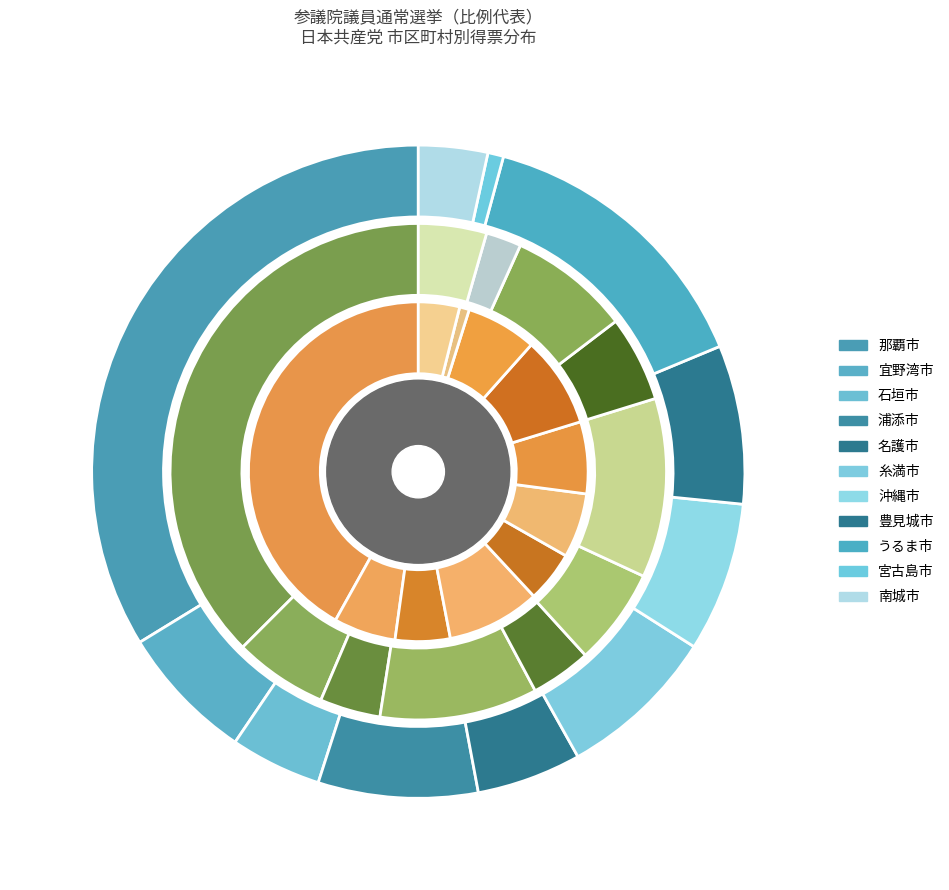

To the nearest percent, what portion does 糸満市 represent?

8%